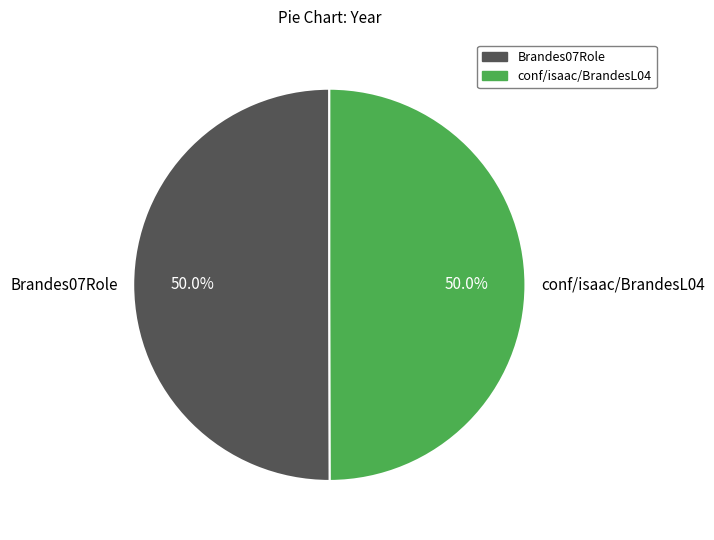

Approximately how many times larger is the value at conf/isaac/BrandesL04 compared to Brandes07Role?

1.0